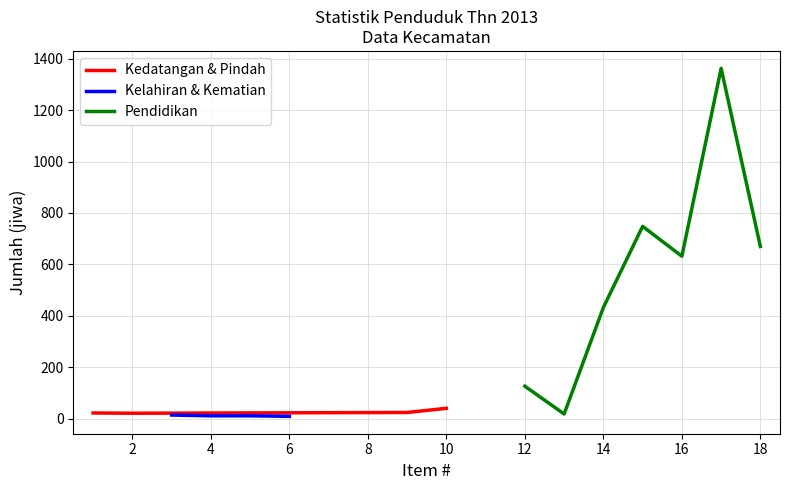

What is the maximum value for Pendidikan?

1362